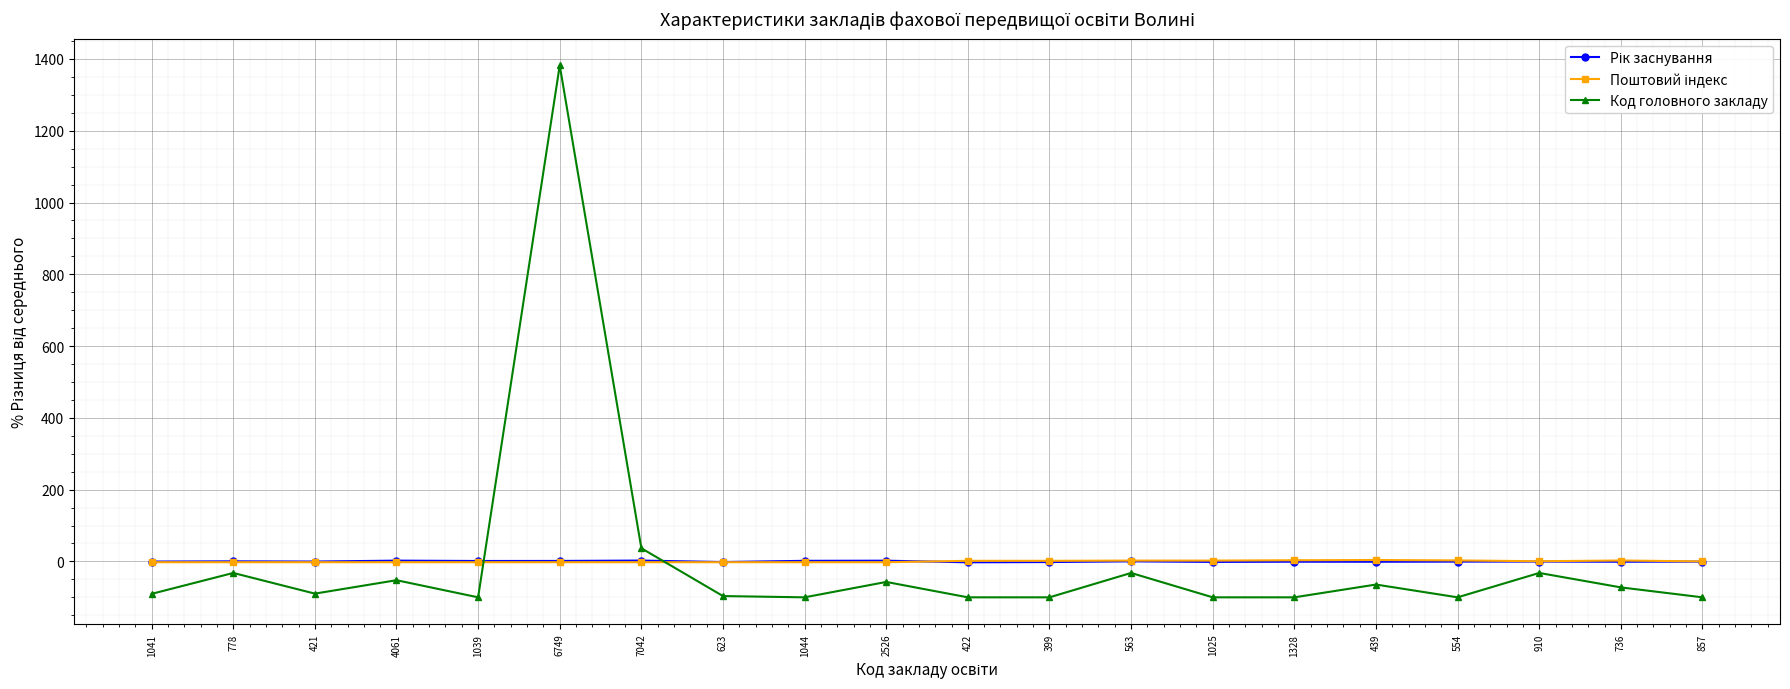

Count the number of data series in this chart.

3